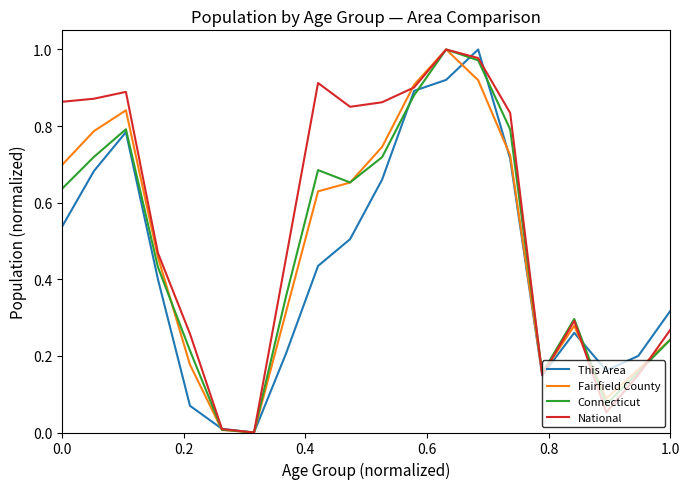

Which series has the largest total across all categories?

National